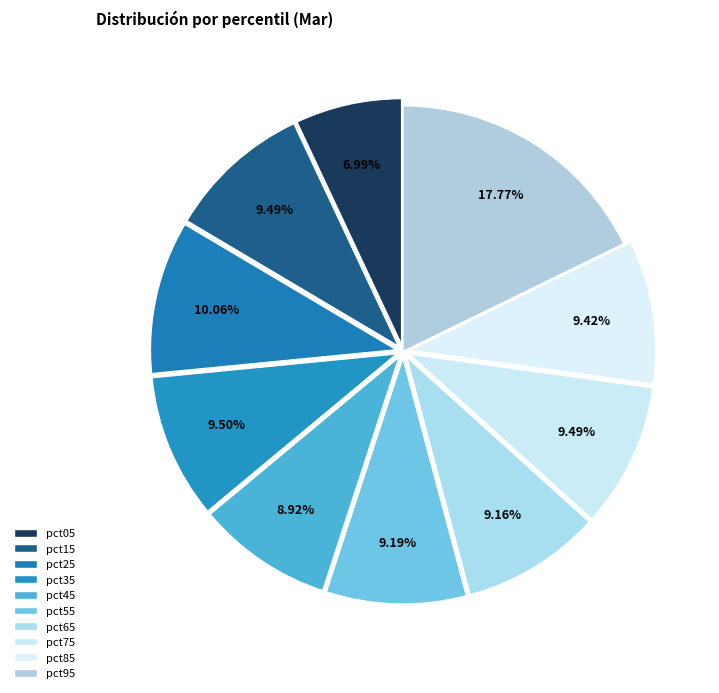

How many segments does this pie chart have?

10